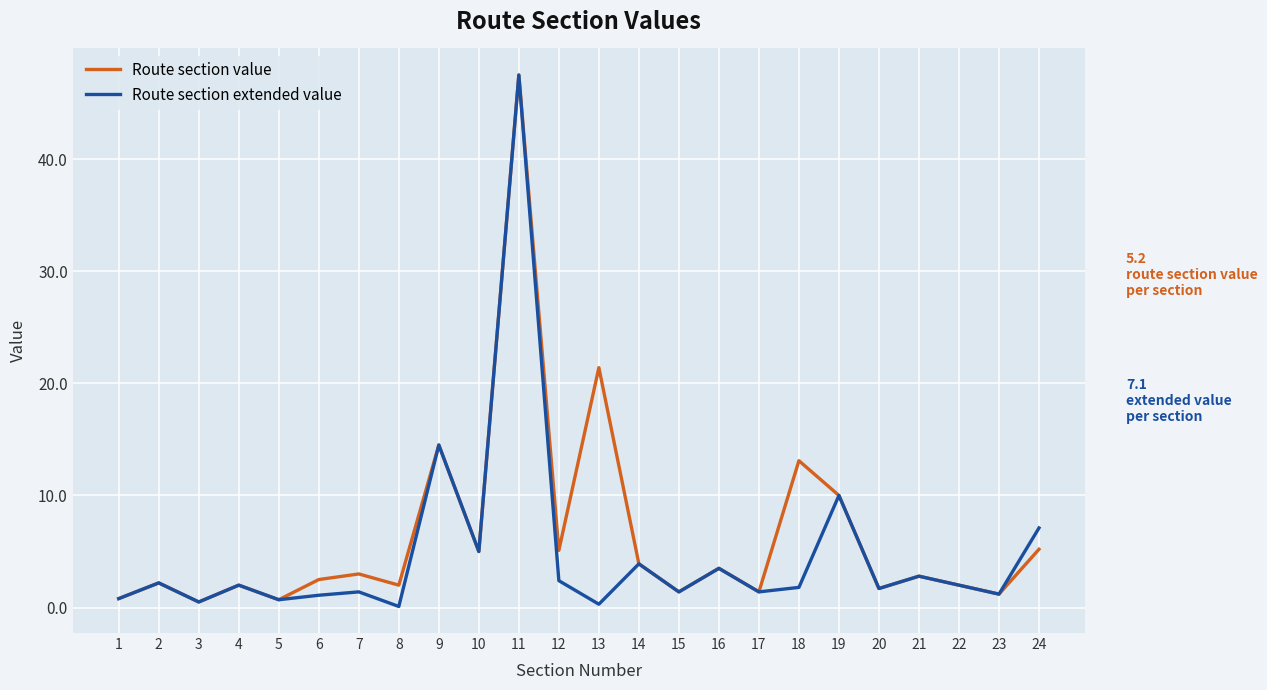

Is it true that Route section extended value equals 3.5 at 16?

True